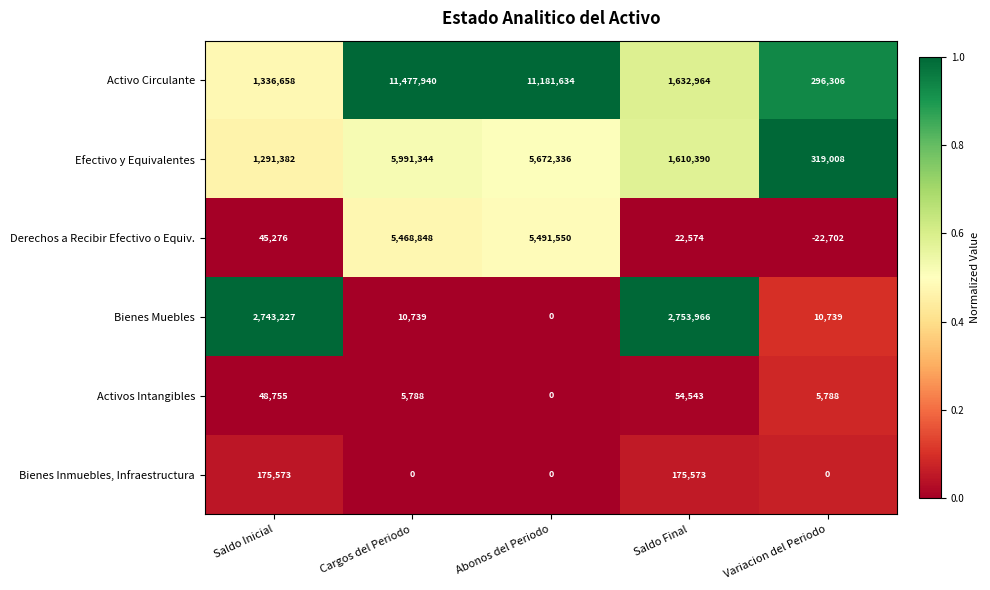

What is the approximate value of Activo Circulante at Saldo Inicial?

1336658